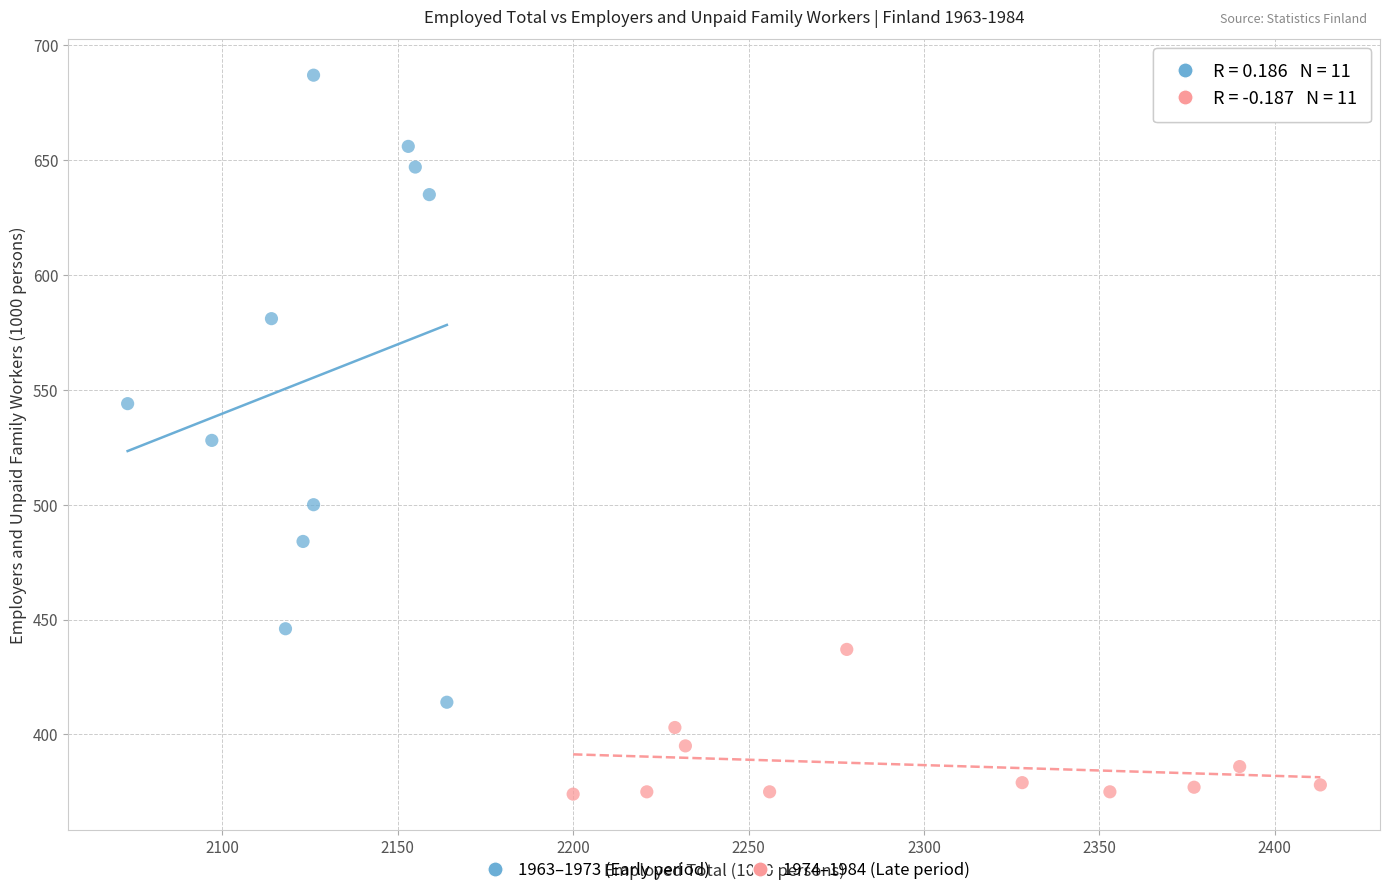

Which series has the widest spread of Y values?

1963–1973 (Early period)